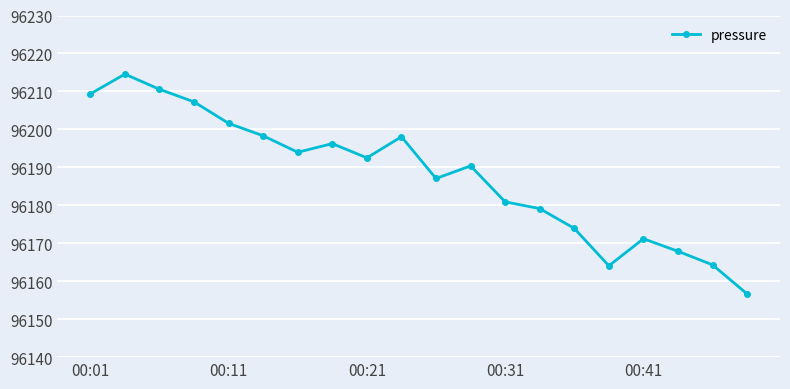

True or false: the data has more than 0 interior local peaks.

True